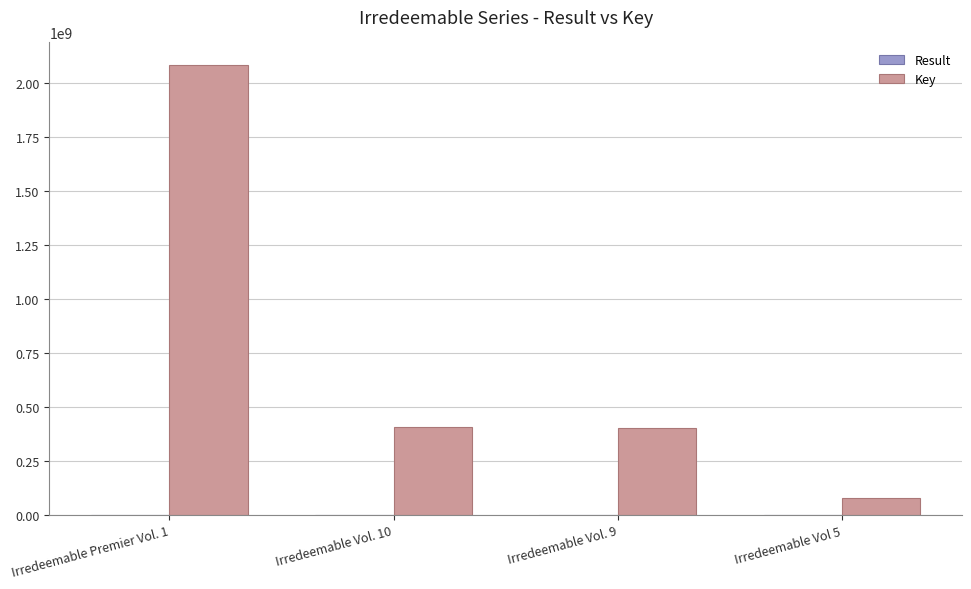

Which category has the highest value across all series?

Irredeemable Premier Vol. 1